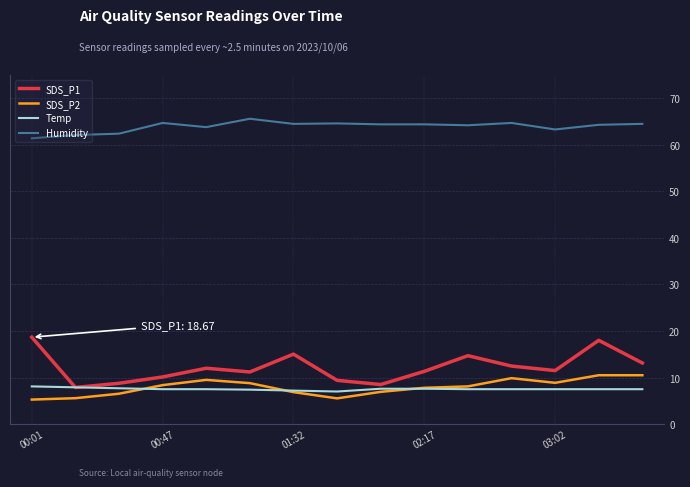

Which series has the largest range (max minus min)?

SDS_P1